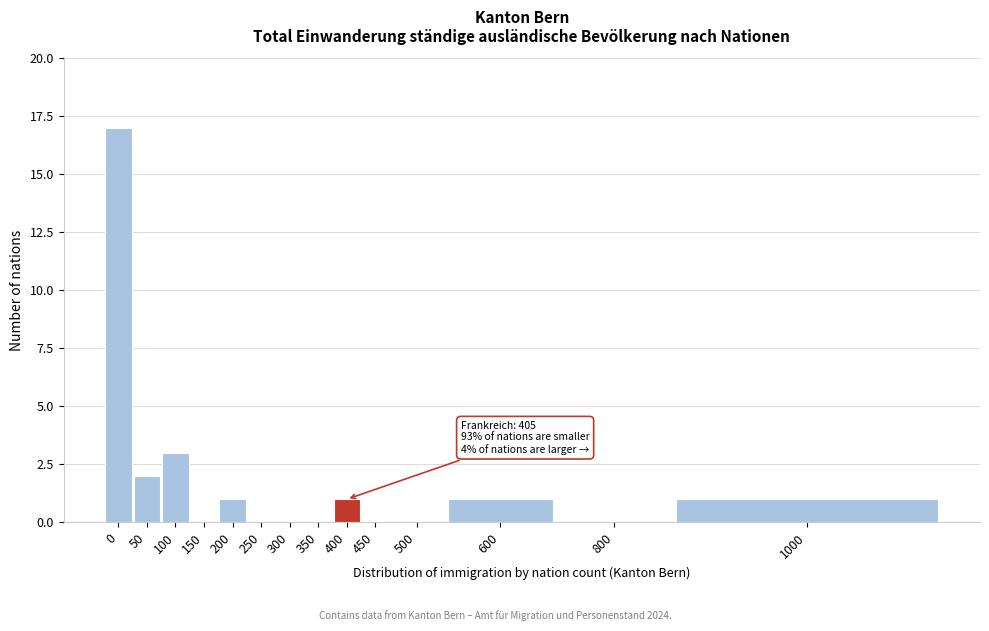

Reading left to right, extract all data points from this chart.

0=17	50=2	100=3	150=0	200=1	250=0	300=0	350=0	400=1	450=0	500=0	600=1	800=0	1000=1